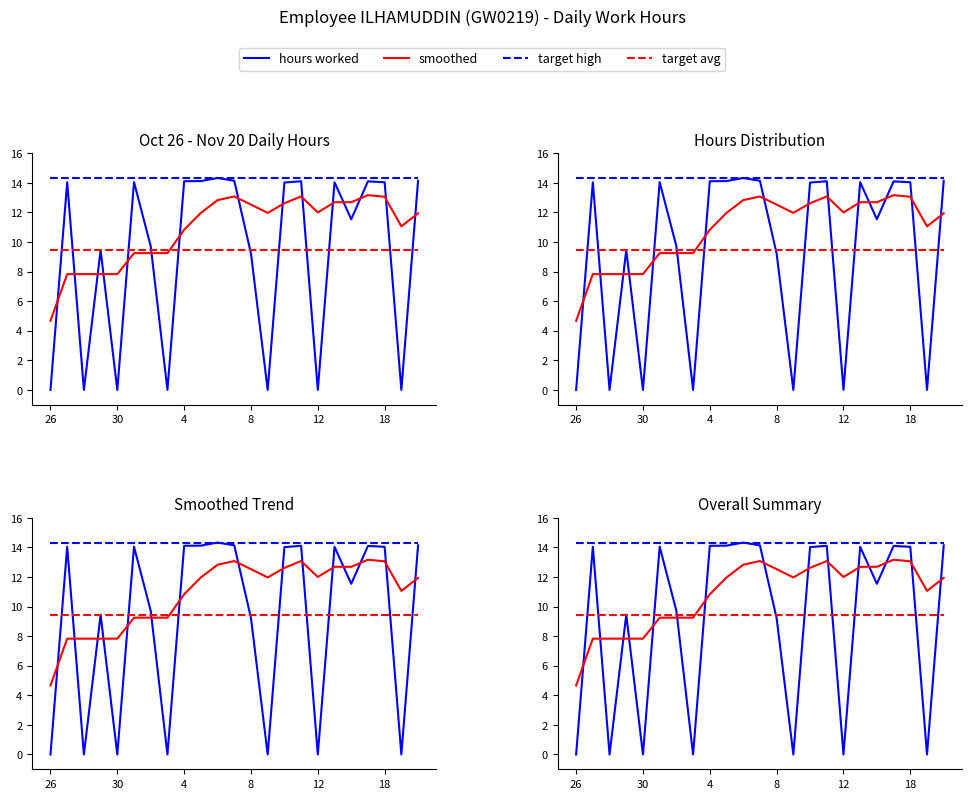

What are all the series names shown in the legend?

hours worked, smoothed, target high, target avg